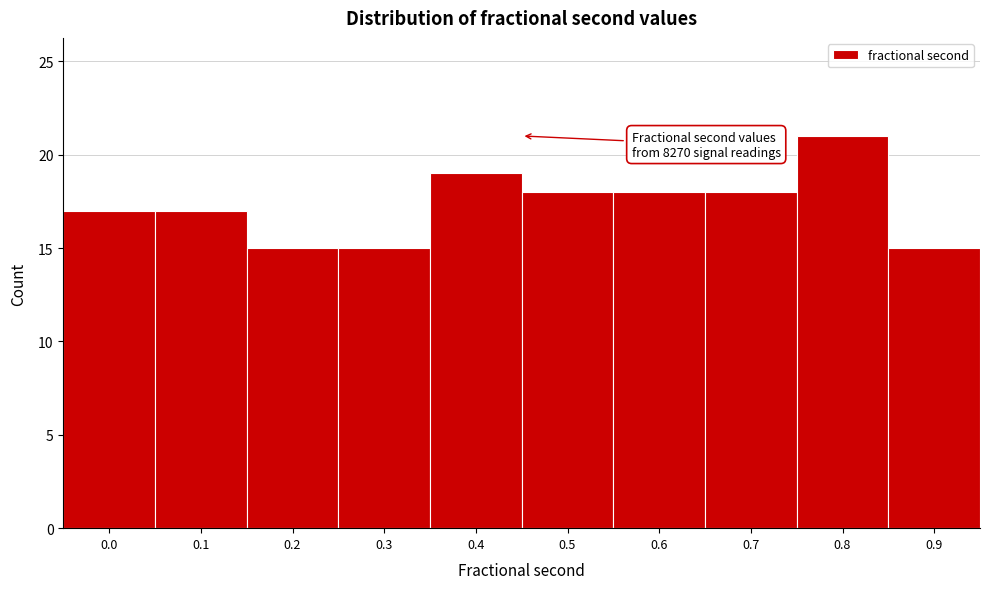

Reading right to left, extract all data points from this chart.

0.9=15	0.8=21	0.7=18	0.6=18	0.5=18	0.4=19	0.3=15	0.2=15	0.1=17	0.0=17